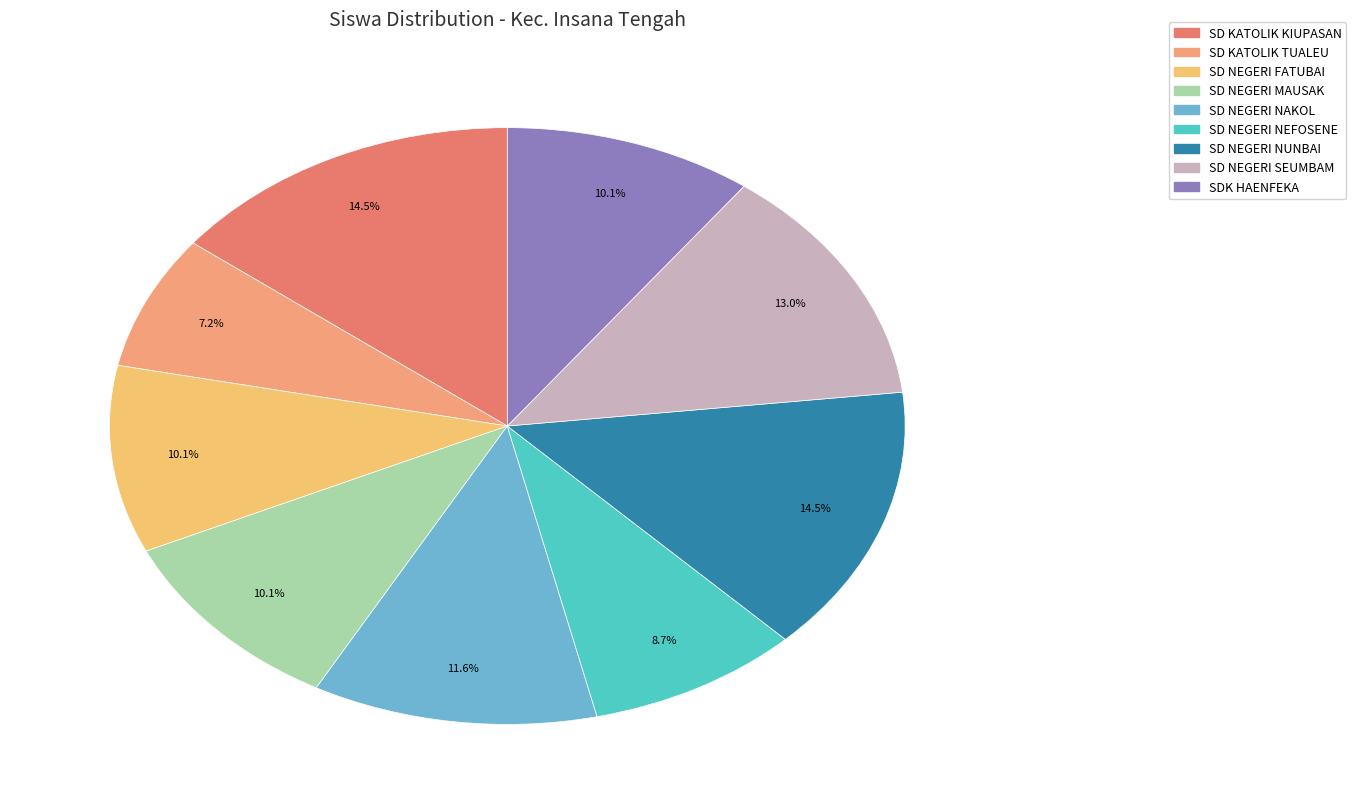

Rank the categories by value from lowest to highest.

SD KATOLIK TUALEU, SD NEGERI NEFOSENE, SD NEGERI FATUBAI, SD NEGERI MAUSAK, SDK HAENFEKA, SD NEGERI NAKOL, SD NEGERI SEUMBAM, SD KATOLIK KIUPASAN, SD NEGERI NUNBAI